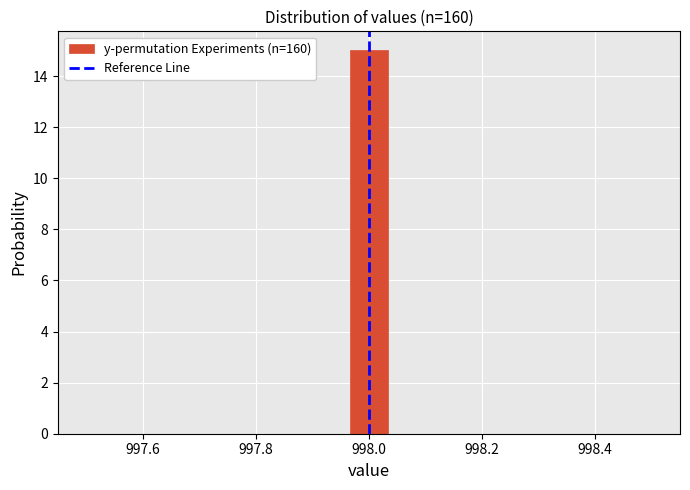

Around what value on the x-axis is the tallest bar? Give the approximate position of its centre, as read against the axis.

998.00